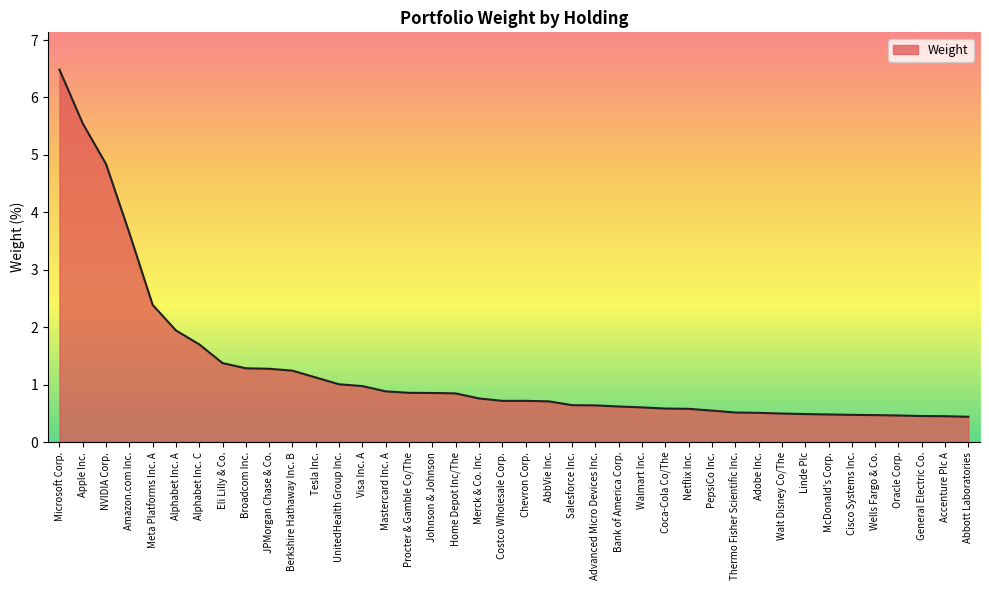

What is the sum of the values at Linde Plc and Alphabet Inc. A?

2.4